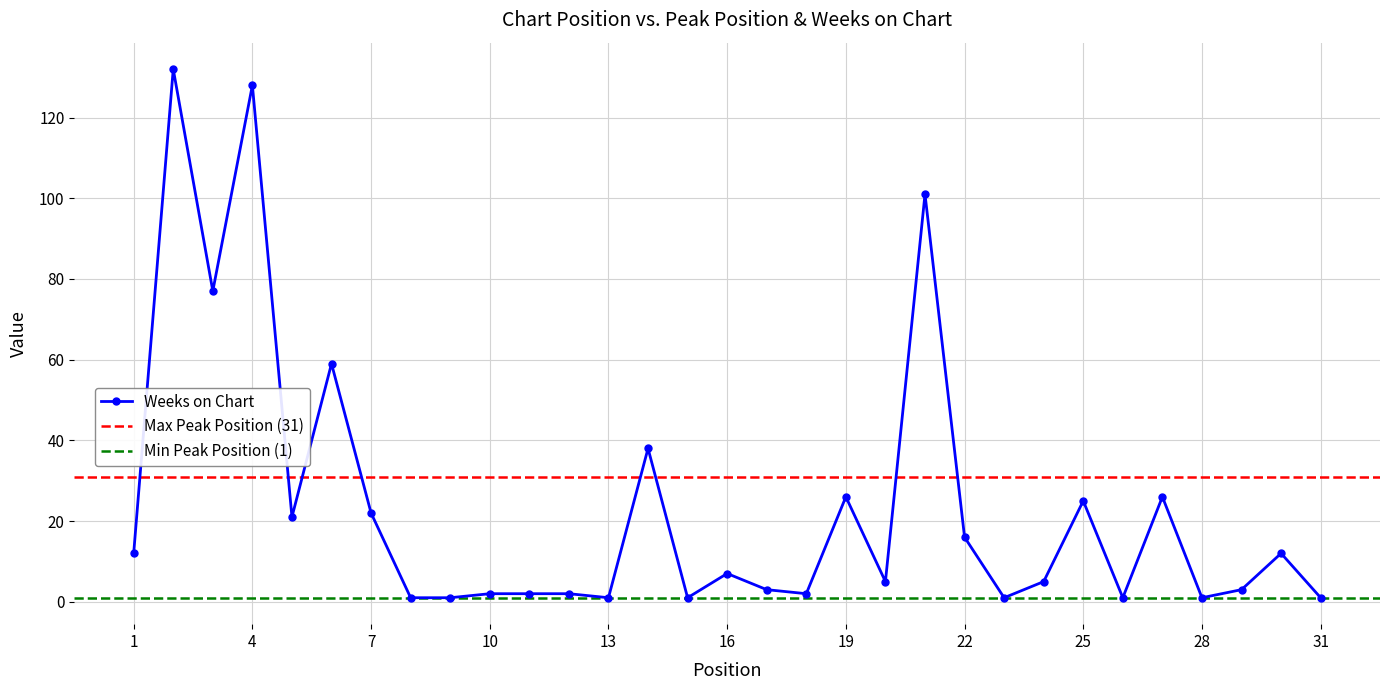

The chart shows a value of 77 at 3. True or false?

True